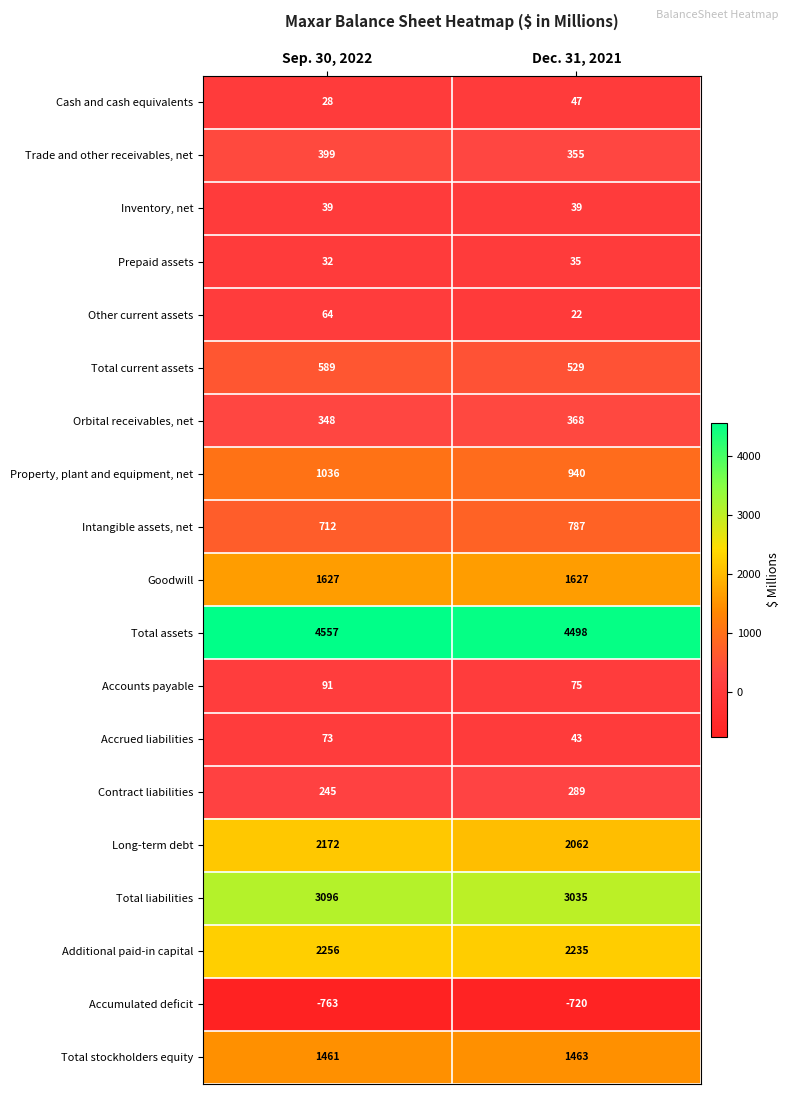

What is the total value across all series at Sep. 30, 2022?

18062